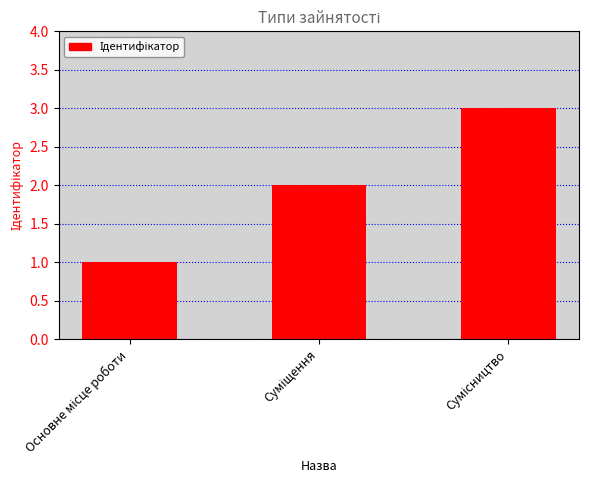

What is the maximum value shown in the chart?

3